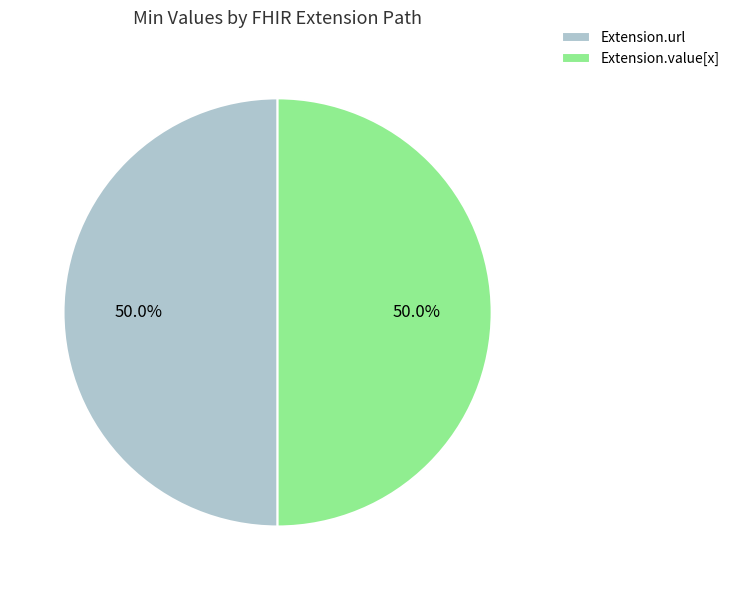

Approximately how many times larger is the value at Extension.url compared to Extension.value[x]?

1.0